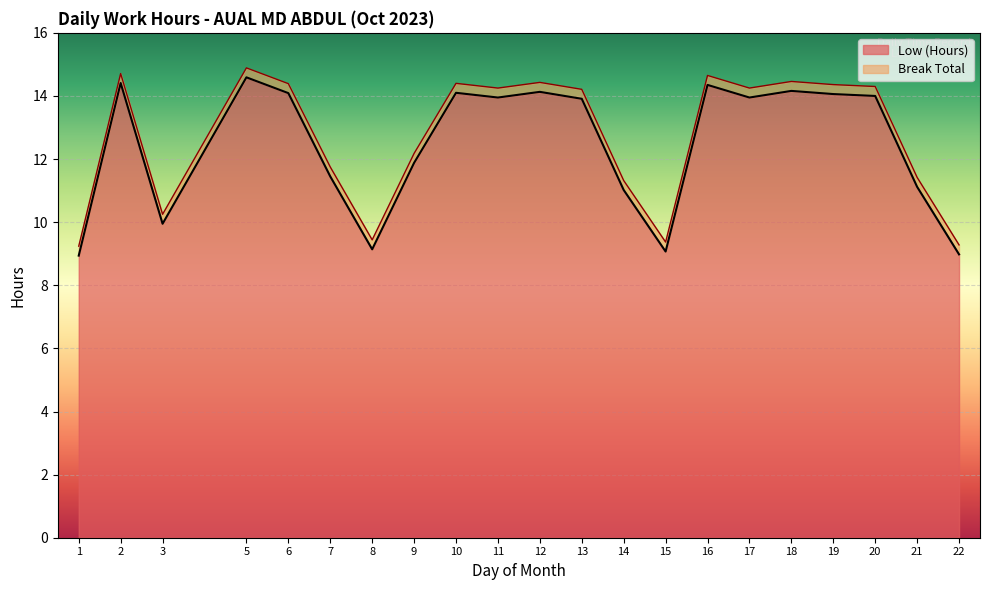

Reading right to left, what are all the values shown in this chart?

22=9.0	21=11.1	20=14.0	19=14.1	18=14.2	17=13.9	16=14.3	15=9.1	14=11.0	13=13.9	12=14.1	11=13.9	10=14.1	9=11.9	8=9.1	7=11.4	6=14.1	5=14.6	3=9.9	2=14.4	1=8.9